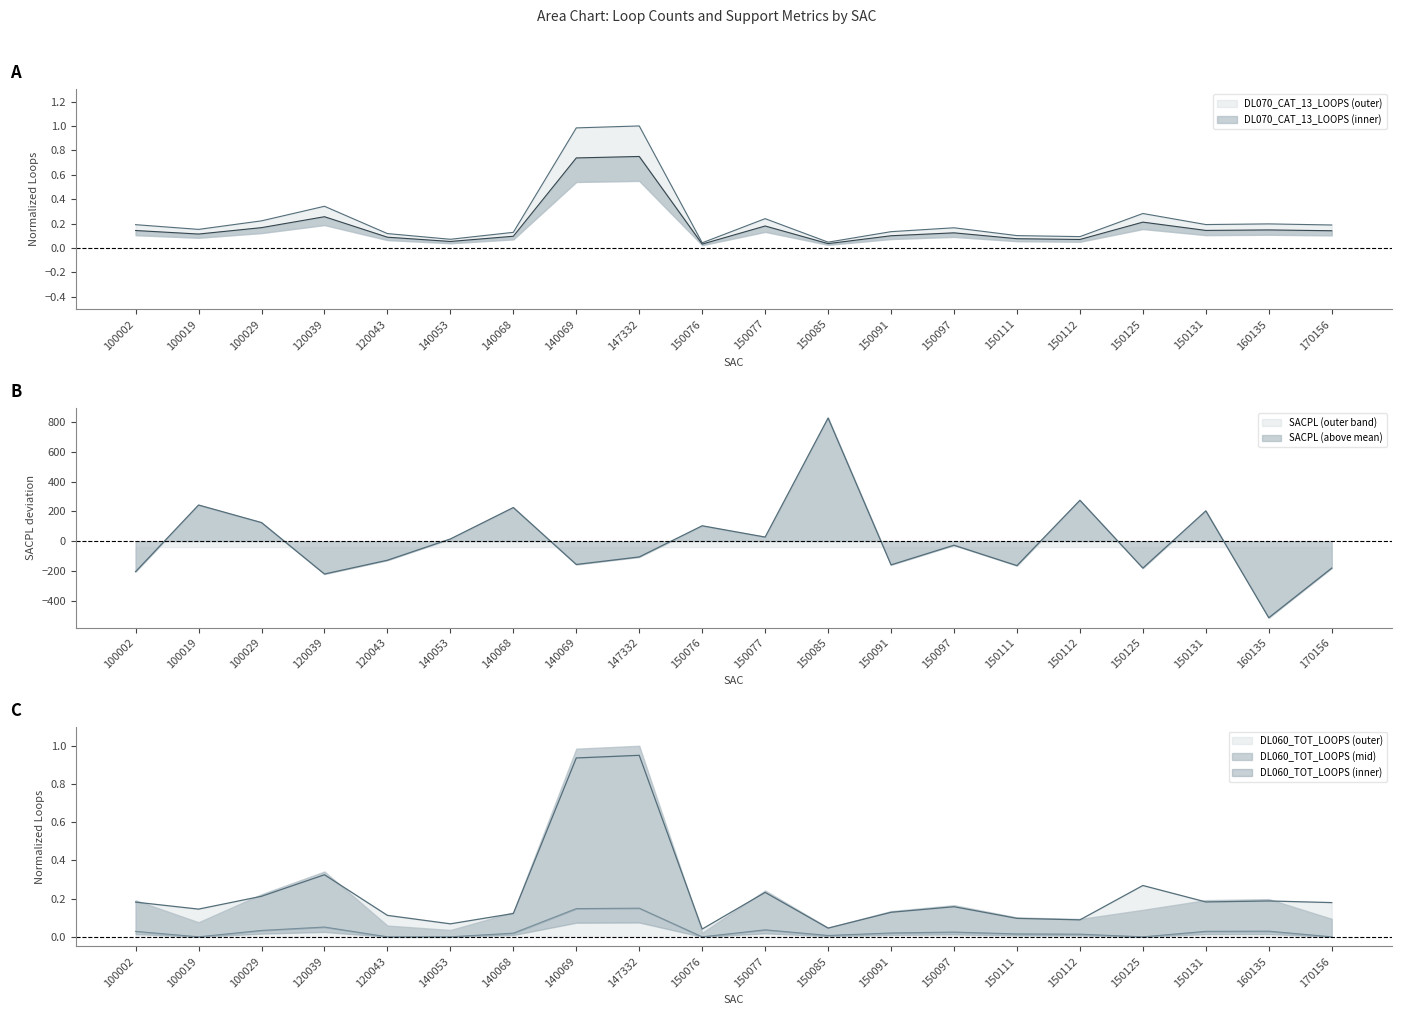

Reading left to right, extract all data points from this chart.

DL070_CAT_13_LOOPS: 100002=0.1	100019=0.1	100029=0.2	120039=0.3	120043=0.1	140053=0.1	140068=0.1	140069=0.7	147332=0.8	150076=0.0	150077=0.2	150085=0.0	150091=0.1	150097=0.1	150111=0.1	150112=0.1	150125=0.2	150131=0.1	160135=0.1	170156=0.1
SACPL: 100002=-204.5	100019=242.3	100029=124.6	120039=-220.4	120043=-128.0	140053=14.8	140068=225.4	140069=-156.4	147332=-106.0	150076=103.0	150077=27.4	150085=826.0	150091=-159.0	150097=-27.3	150111=-164.2	150112=274.1	150125=-180.7	150131=203.2	160135=-513.6	170156=-180.7
DL060_TOT_LOOPS: 100002=0.0	100019=0.0	100029=0.0	120039=0.1	120043=0.0	140053=0.0	140068=0.0	140069=0.1	147332=0.1	150076=0.0	150077=0.0	150085=0.0	150091=0.0	150097=0.0	150111=0.0	150112=0.0	150125=0.0	150131=0.0	160135=0.0	170156=0.0